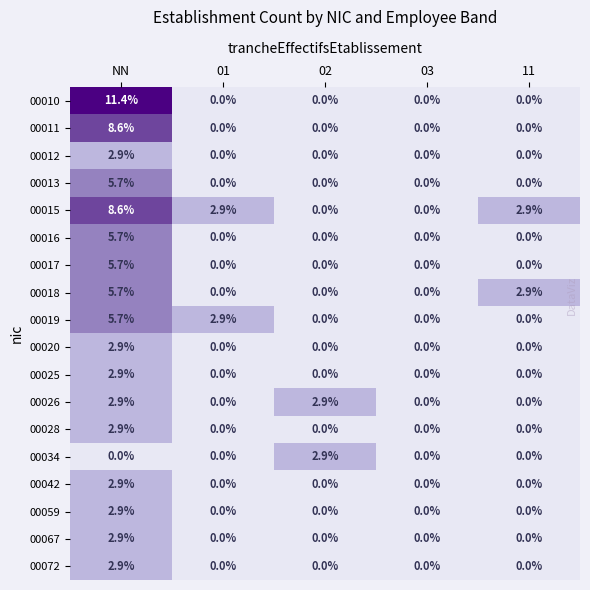

Is it true that 00010 equals 7.2 at 03?

False